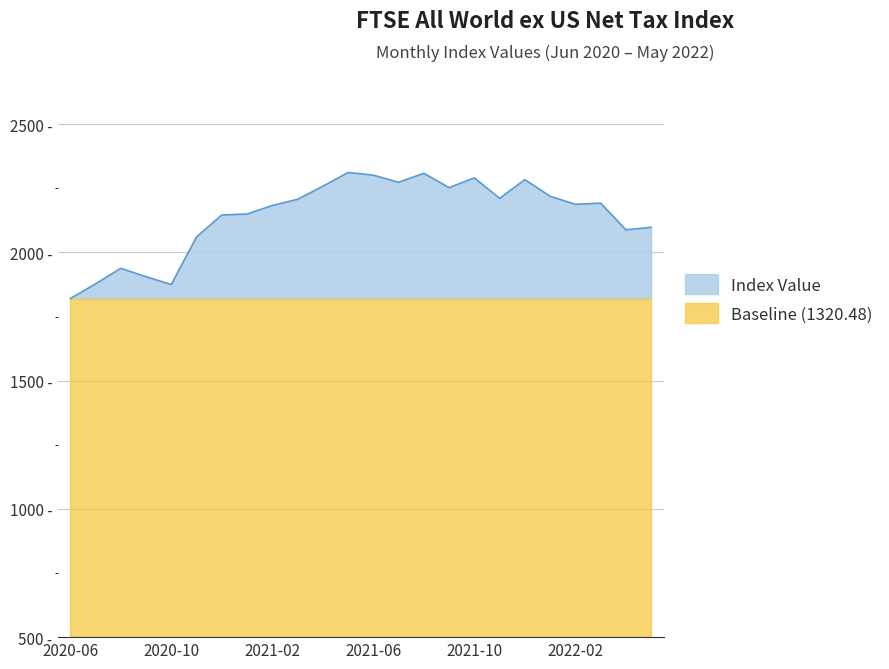

What are all the series names shown in the legend?

Index Value, Baseline (1320.48)